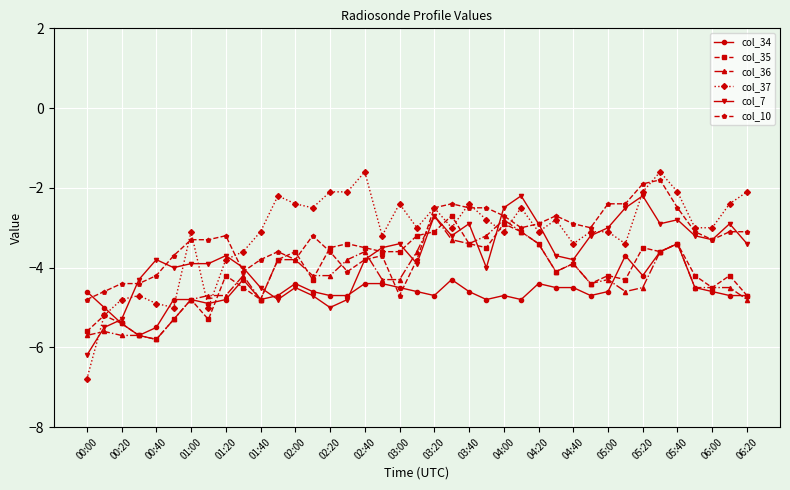

What is the value of the col_34 point at the 36th from the left?

-4.5